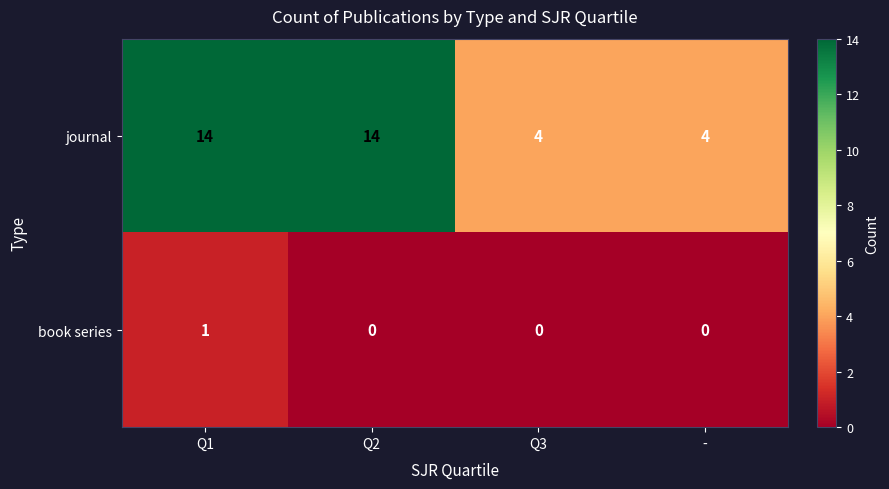

What is the minimum value for journal?

4